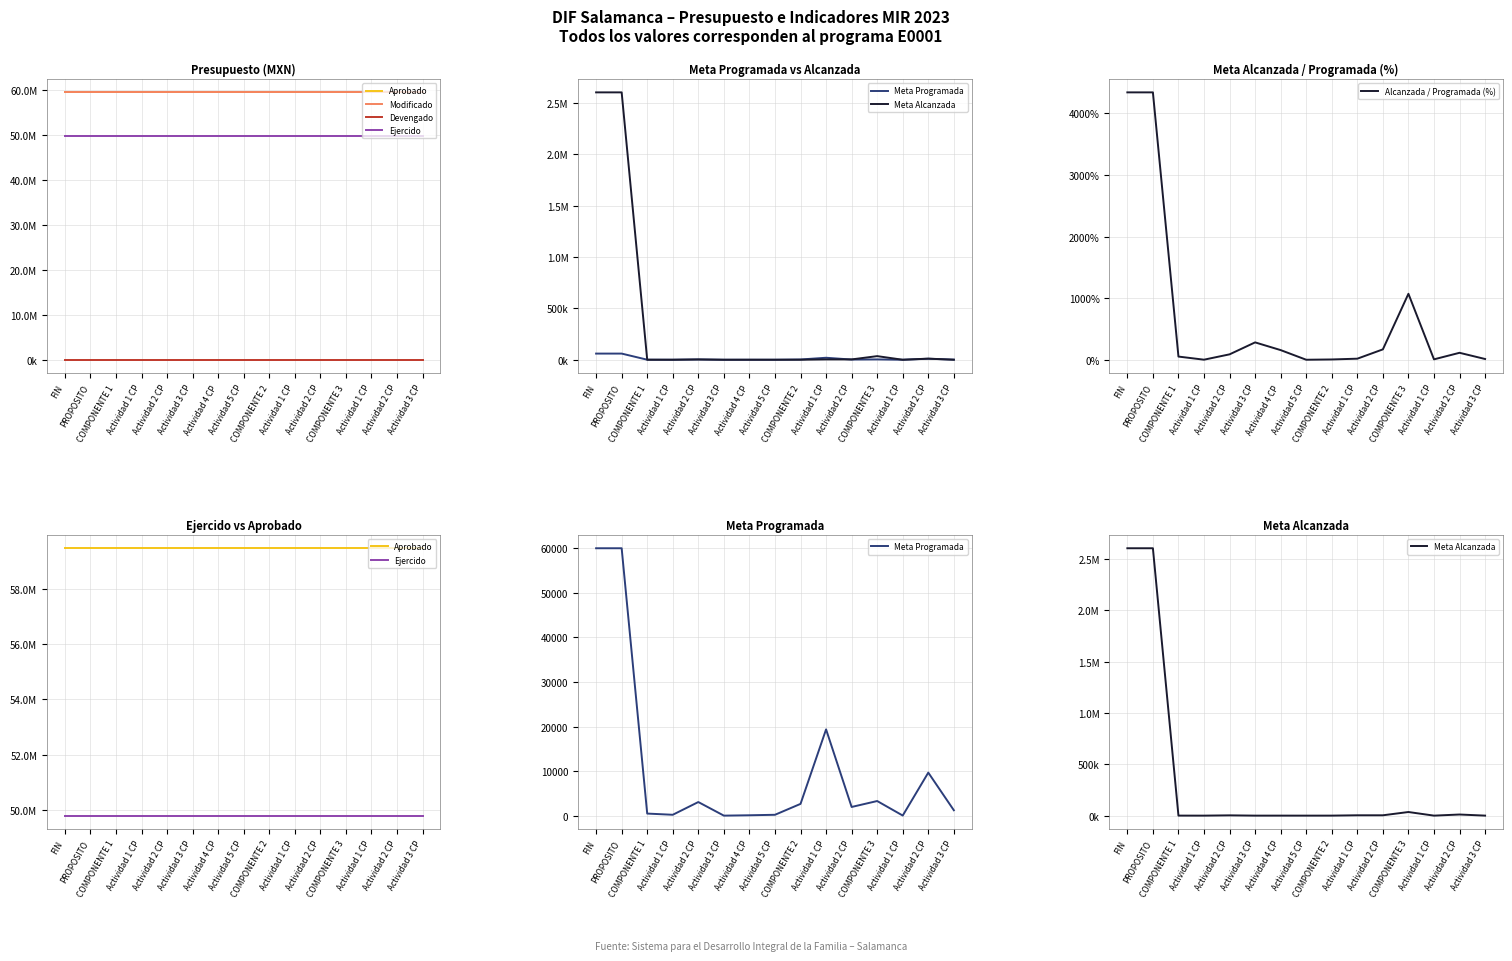

What is the average value of the Ejercido series?

49788340.7